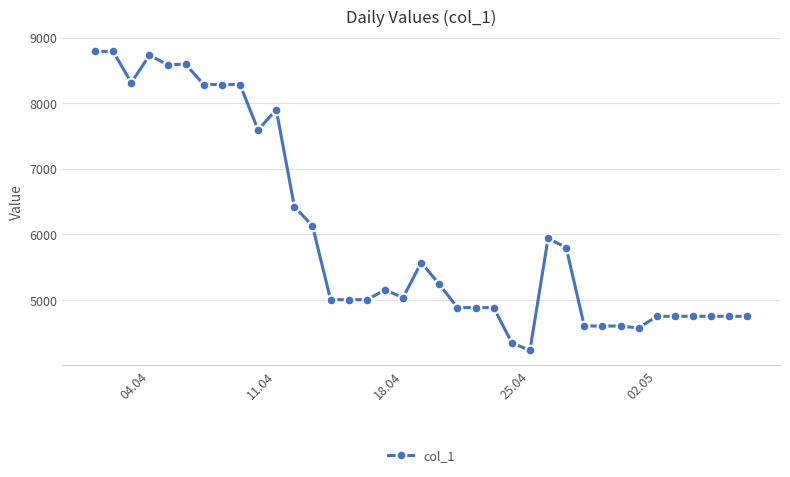

What is the value of the 5th point from the left?

8589.0